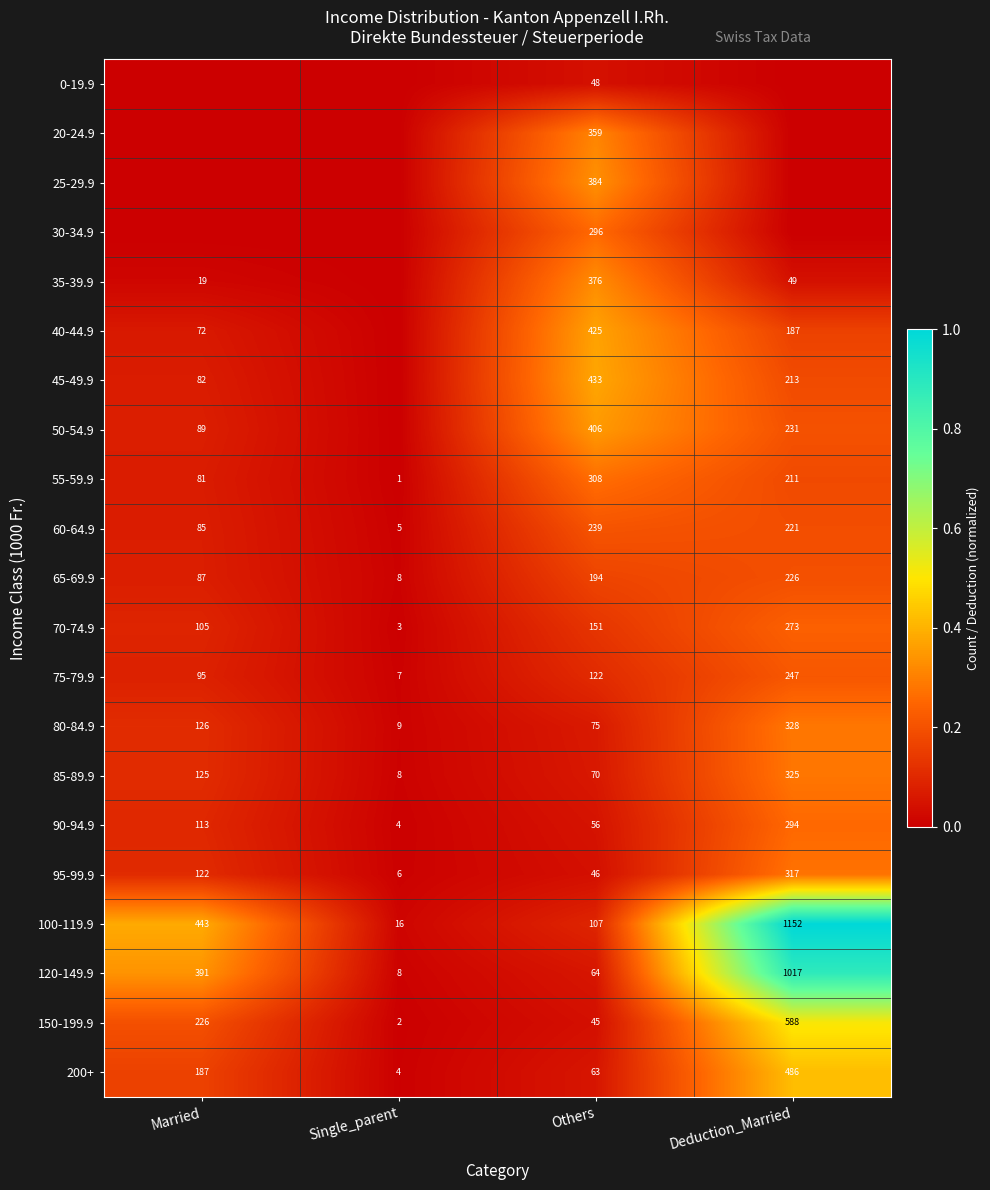

Is it true that 65-69.9 equals 0.1 at Deduction_Married?

False